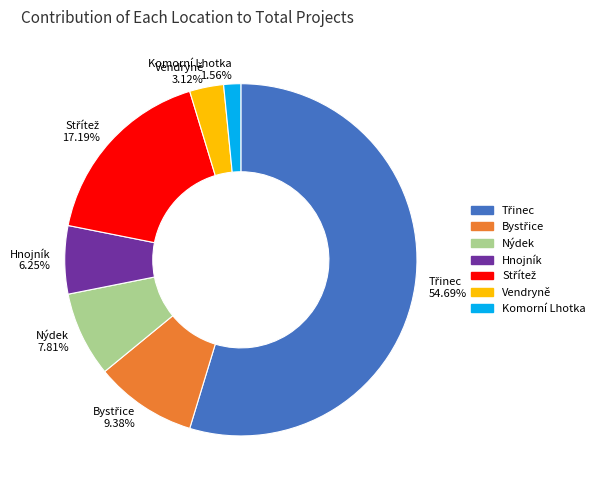

To the nearest percent, what is the average slice percentage?

14%